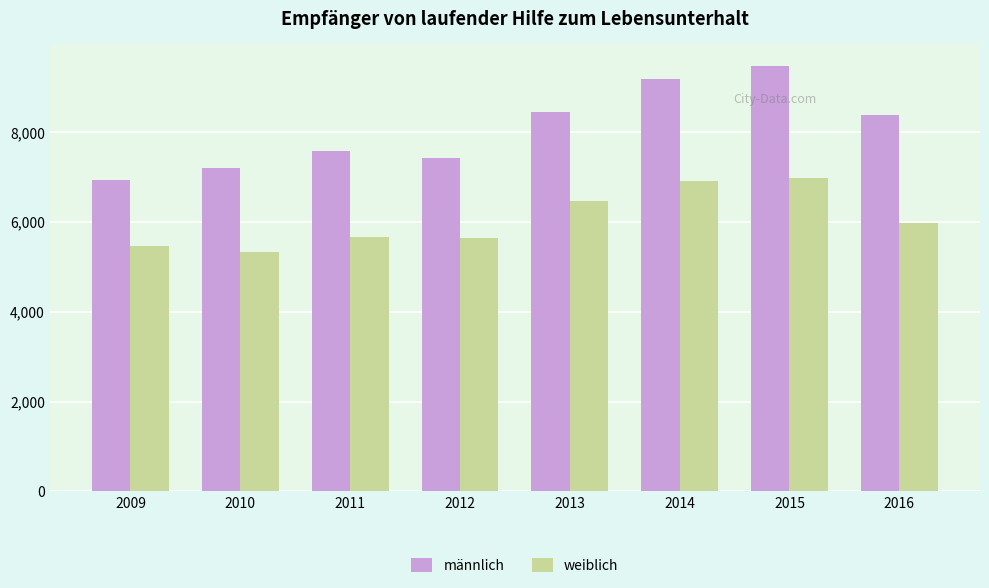

What is the difference between the second highest and second lowest values in the weiblich series?

1449